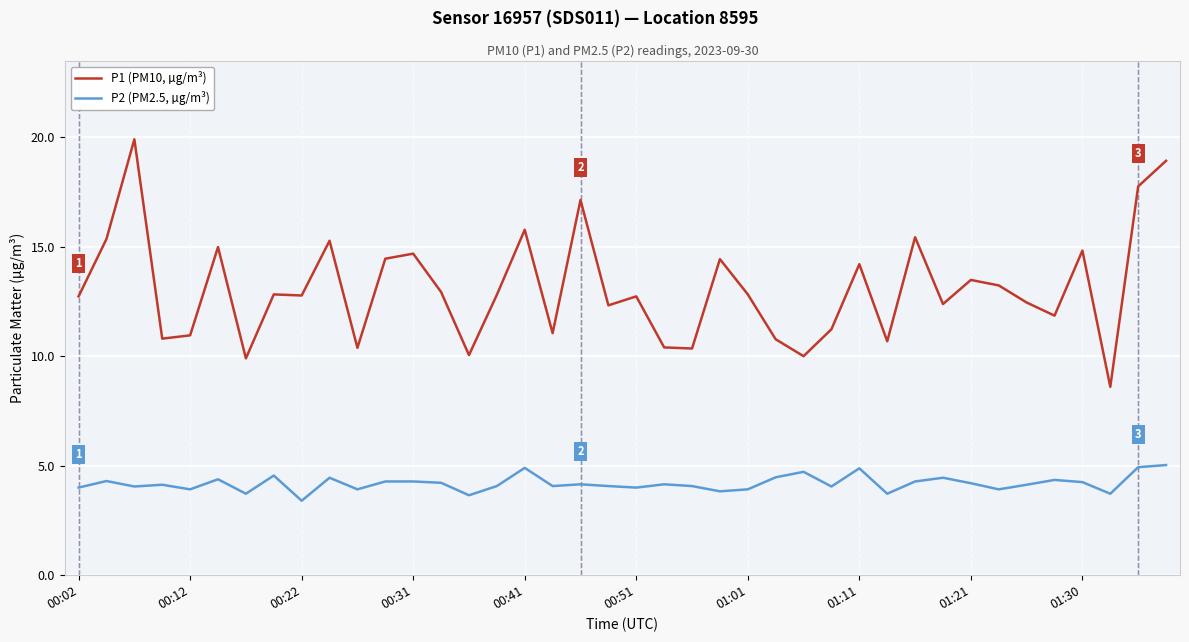

What is the average value of the P2 (PM2.5, µg/m³) series?

4.2